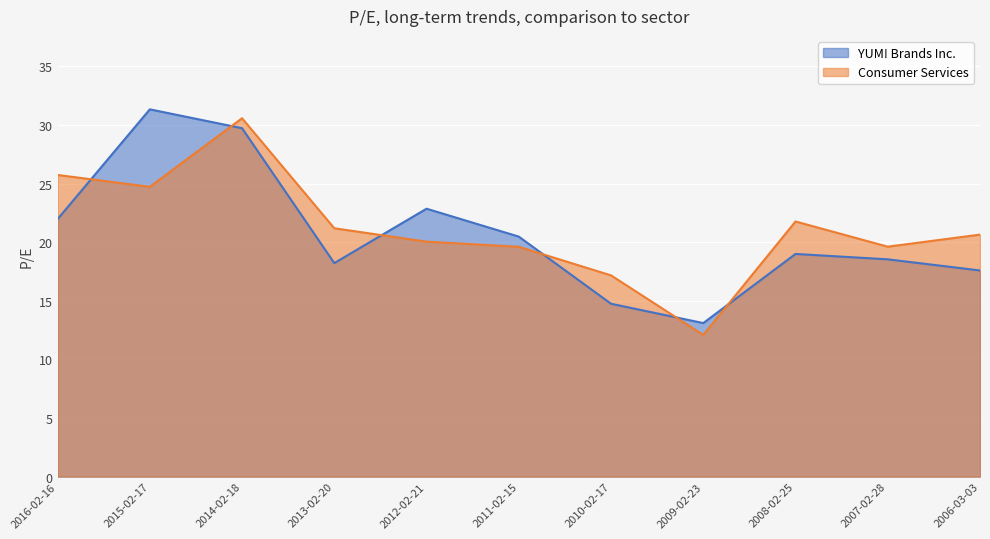

True or false: YUM! Brands Inc. has a value of 10.2 at 2008-02-25.

False